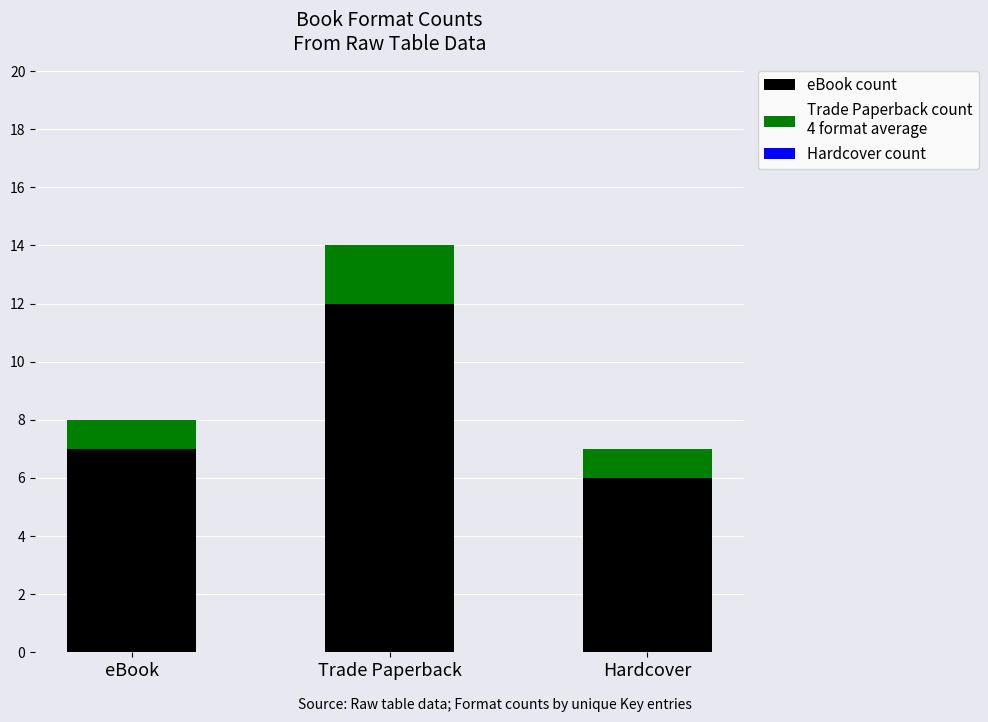

How many distinct data groups are displayed?

2